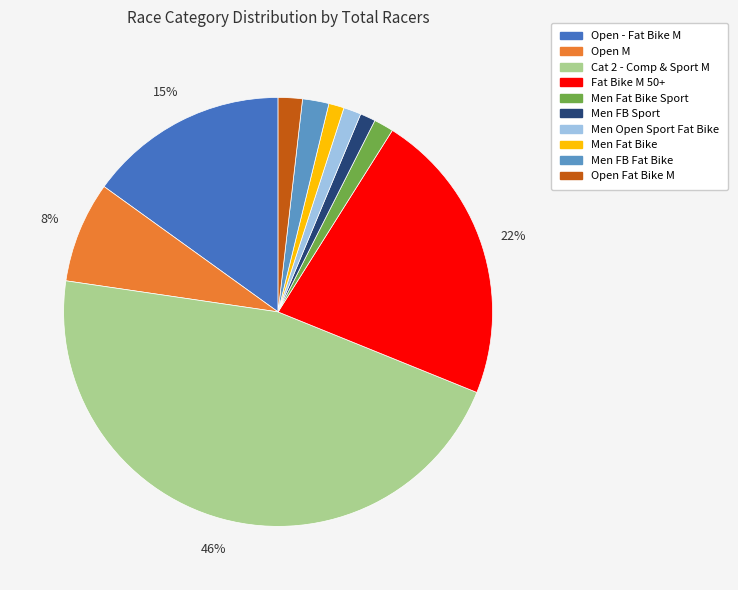

To the nearest percent, what is the difference between the largest and smallest slice percentages?

45%